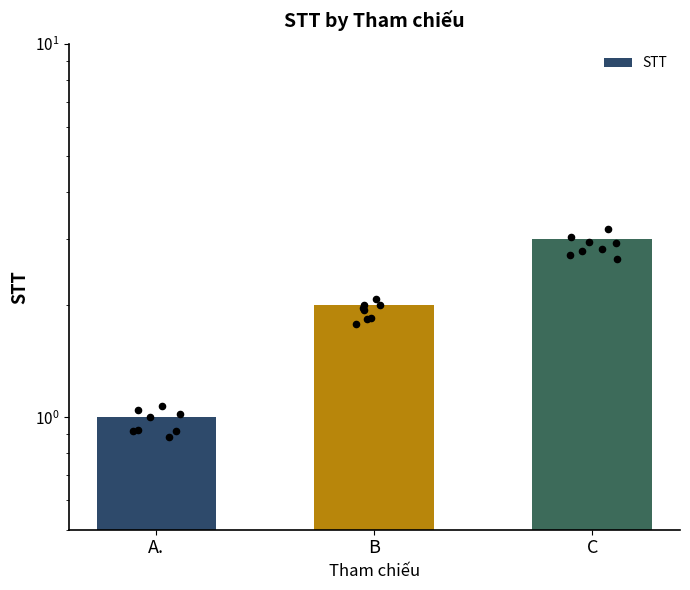

Which has a higher value, C or A.?

C